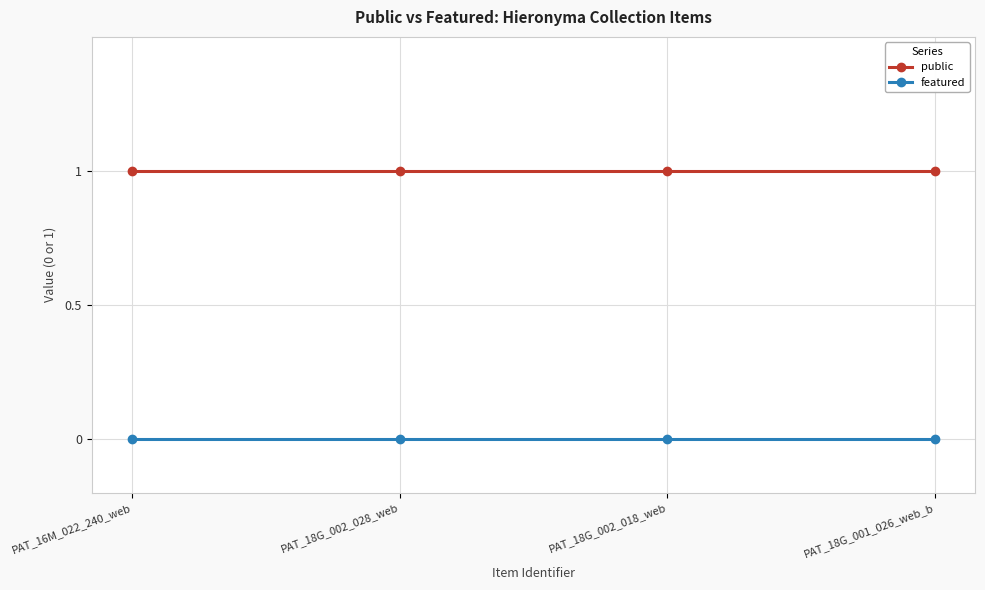

True or false: featured and public intersect in this chart.

False